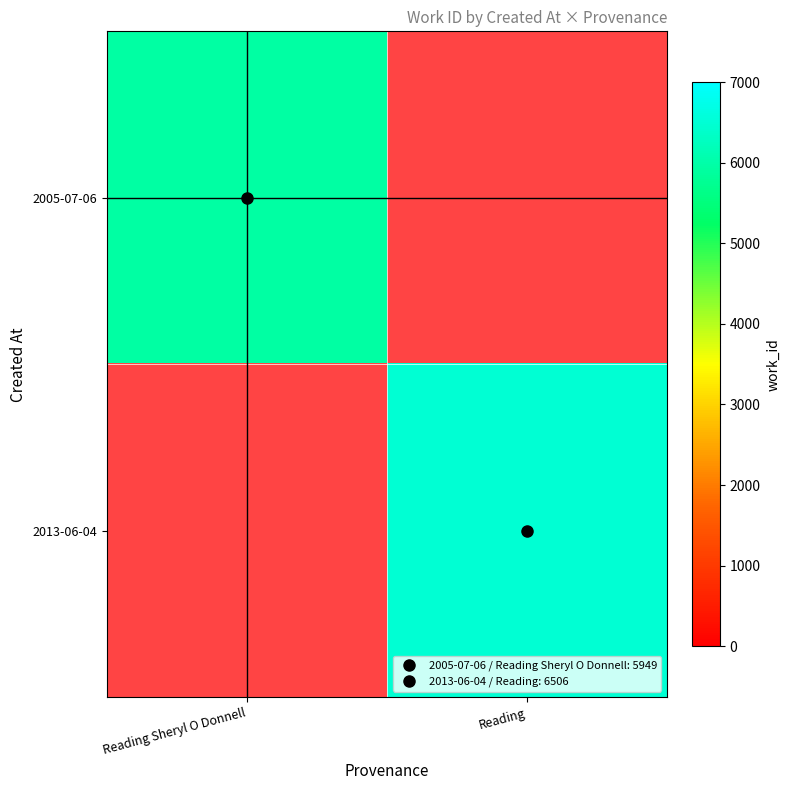

Which series has the largest total across all categories?

2013-06-04